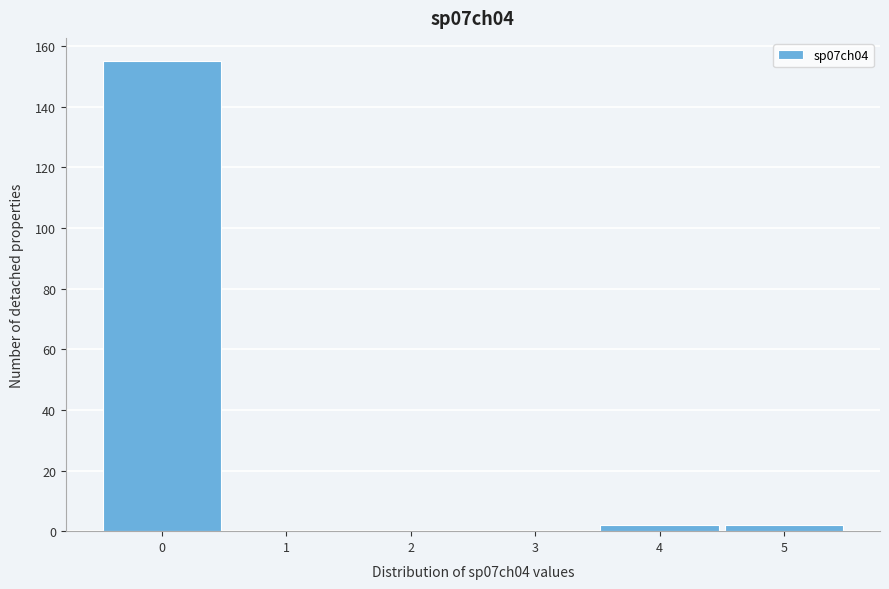

Reading left to right, list every bar in this chart as the range it spans on the x-axis followed by its height. The values are not printed on the chart, so give them approximately, as read against the axis.

-0.5 to 0.5: 156
0.5 to 1.5: 0
1.5 to 2.5: 0
2.5 to 3.5: 0
3.5 to 4.5: 2
4.5 to 5.5: 2